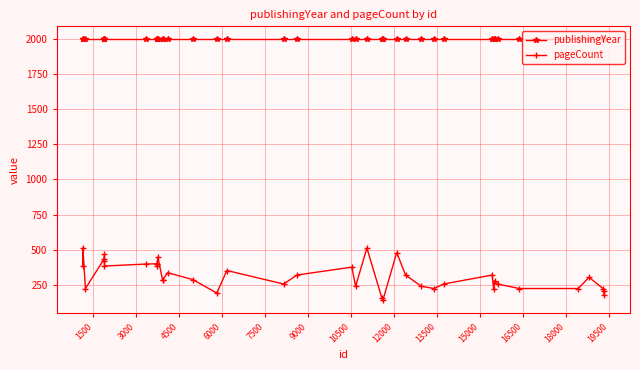

What is the average value of the publishingYear series?

1996